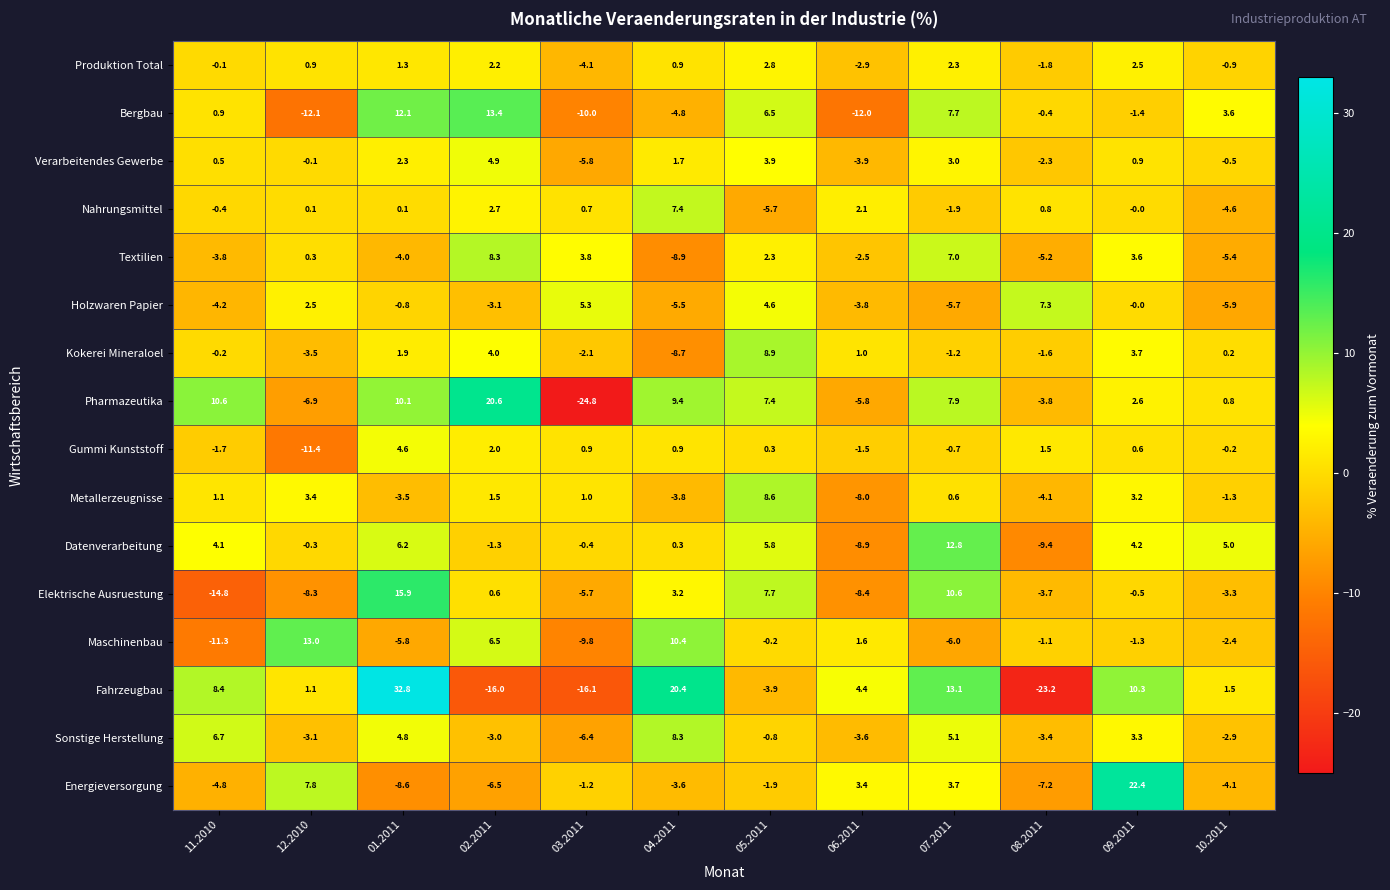

What is the smallest value displayed?

-24.8